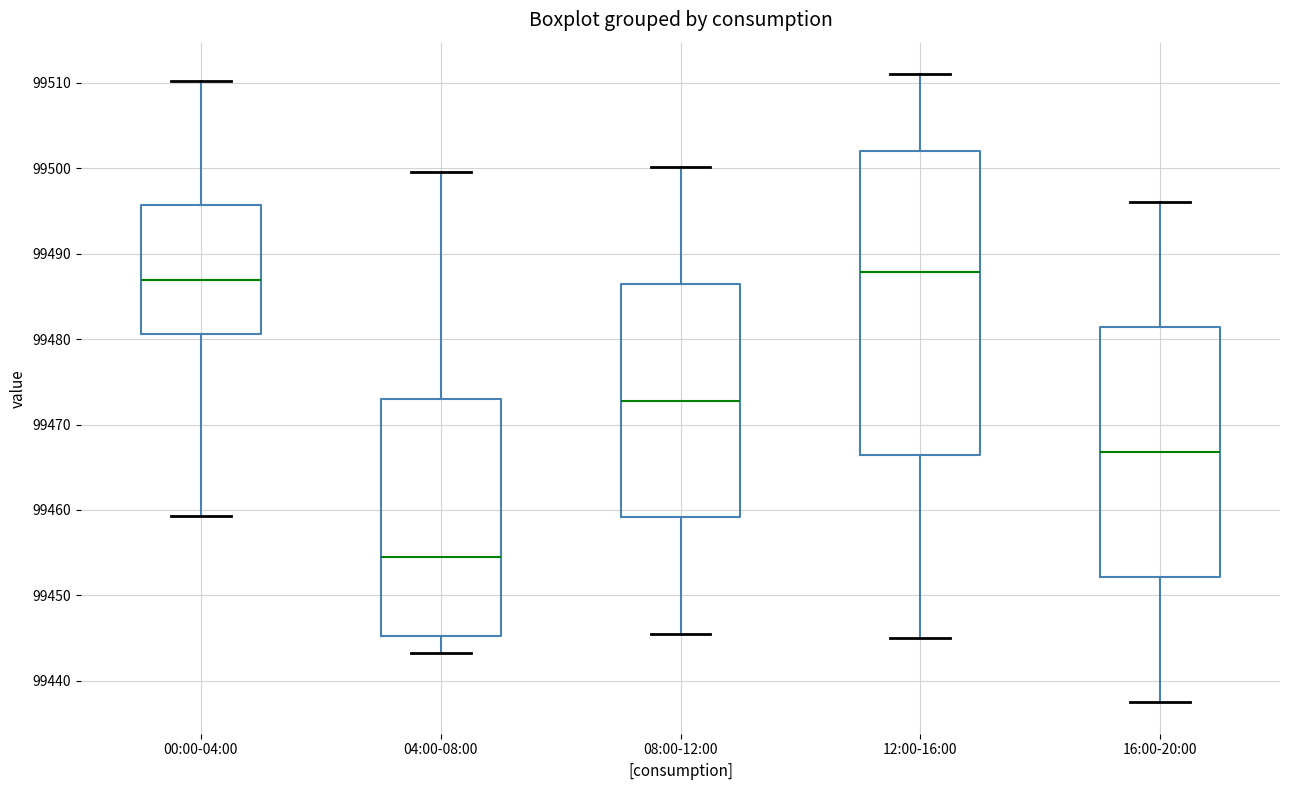

Reading left to right, read every box against the y-axis: the position of its median line, the range the box covers, and the ends of its whiskers. The values are not printed on the chart, so give them approximately, as read against the axis.

00:00-04:00: median 99487, box 99481 to 99496, whiskers 99459 to 99510
04:00-08:00: median 99454, box 99445 to 99473, whiskers 99443 to 99500
08:00-12:00: median 99473, box 99459 to 99486, whiskers 99446 to 99500
12:00-16:00: median 99488, box 99466 to 99502, whiskers 99445 to 99511
16:00-20:00: median 99467, box 99452 to 99481, whiskers 99438 to 99496